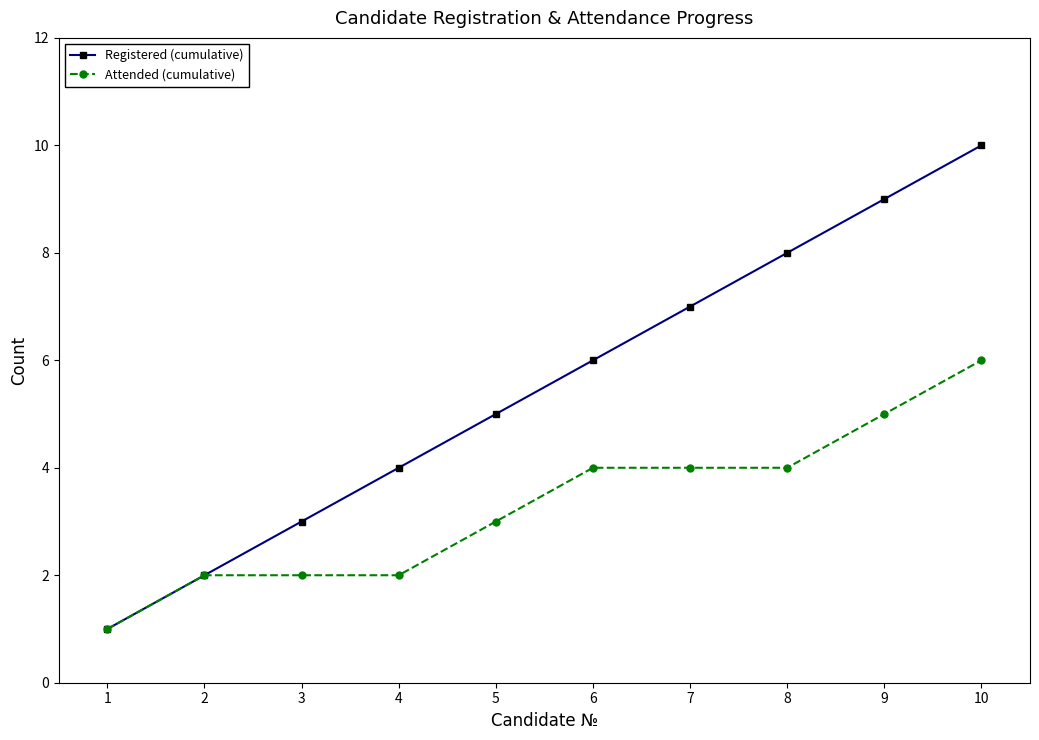

Which series has the widest spread of values?

Registered (cumulative)